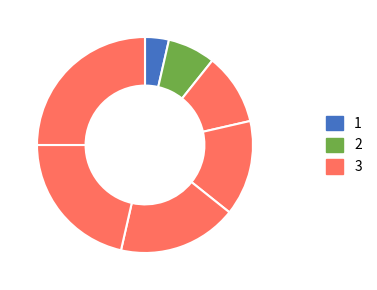

To the nearest percent, what is the average slice percentage?

14%